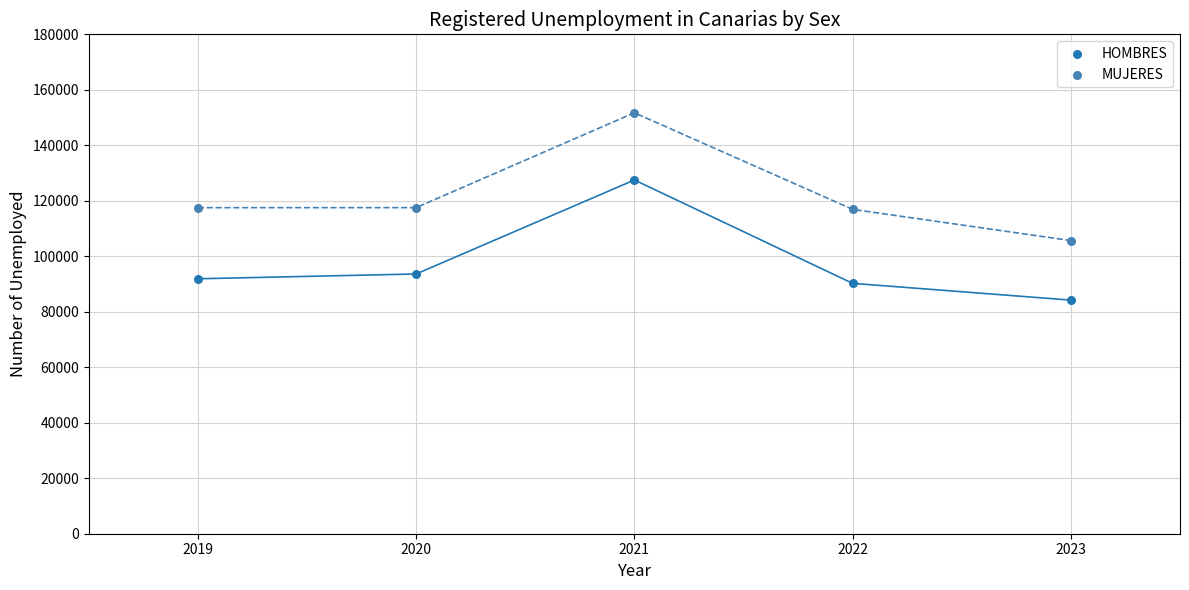

What is the X range (max minus min) for the scatter plot?

4